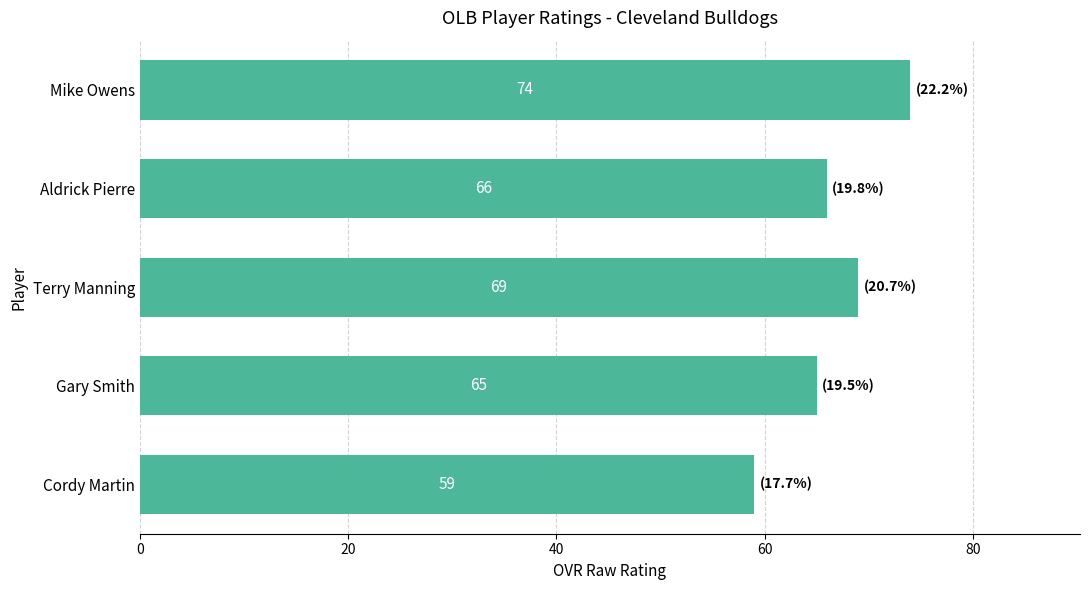

What is the sum of all values?

333